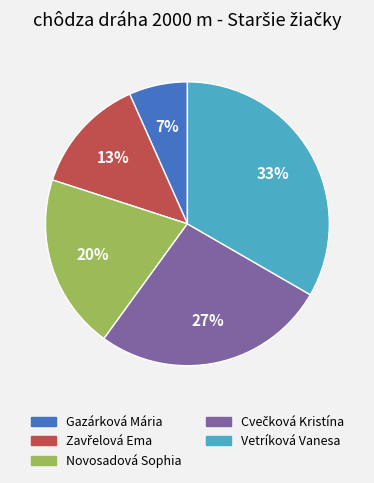

How many segments does this pie chart have?

5